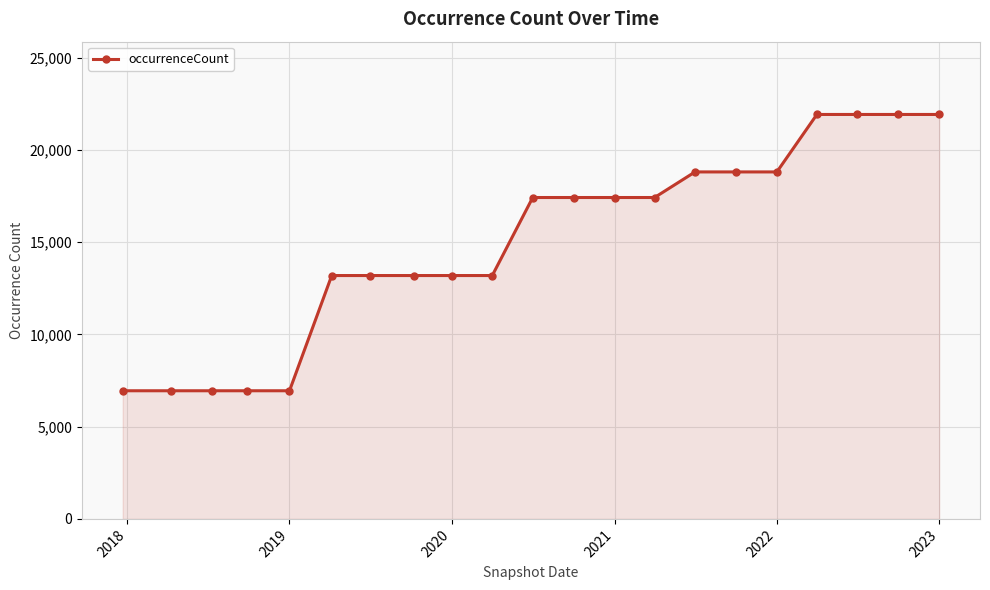

What is the value of the 5th point from the left?

6945